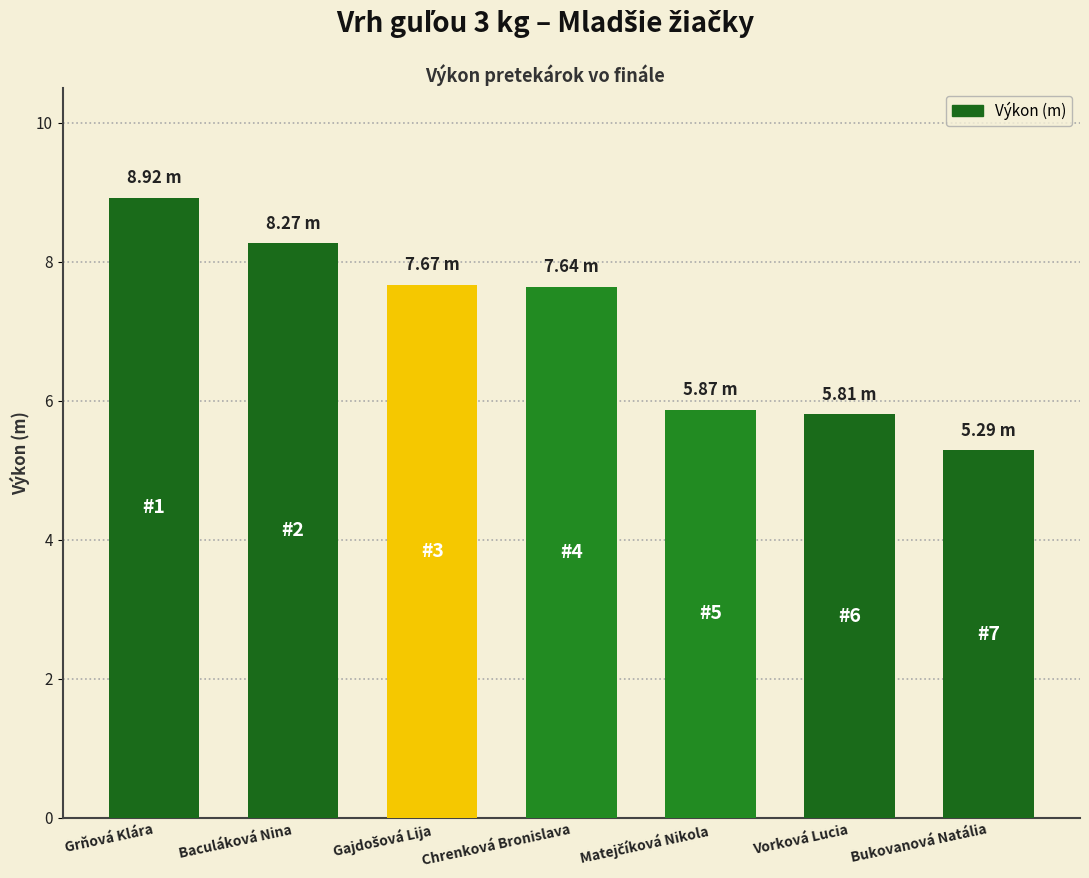

What is the greatest value displayed?

8.9